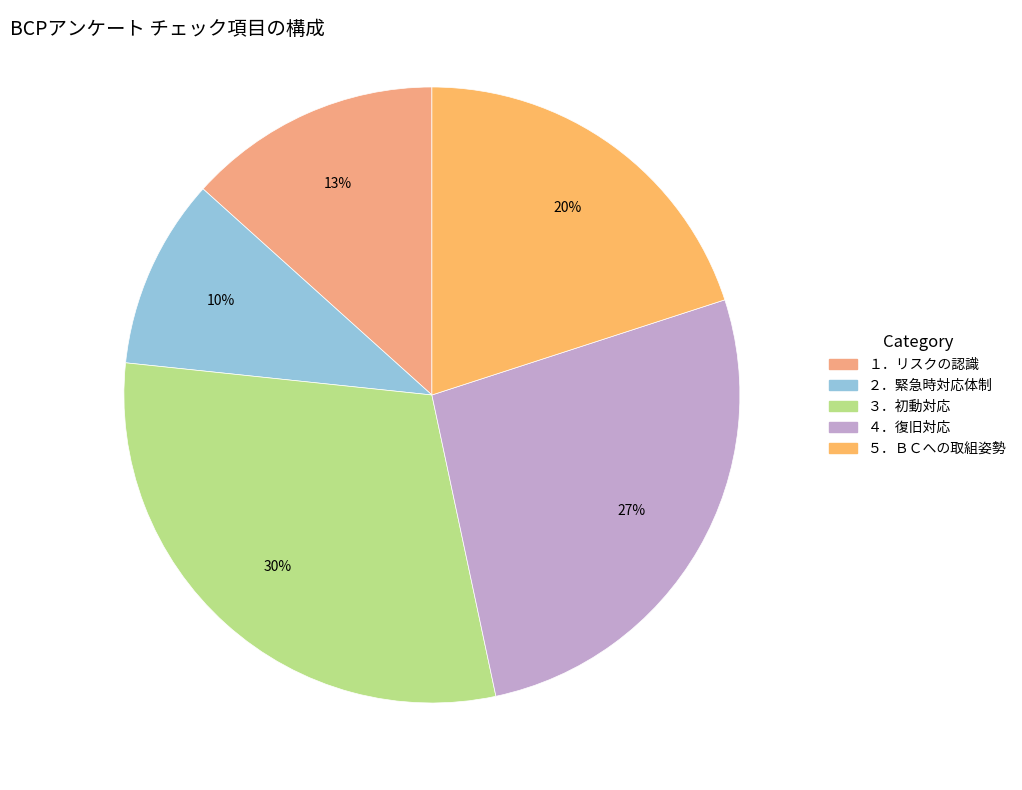

Is it true that ３．初動対応 is 25% of the pie?

False